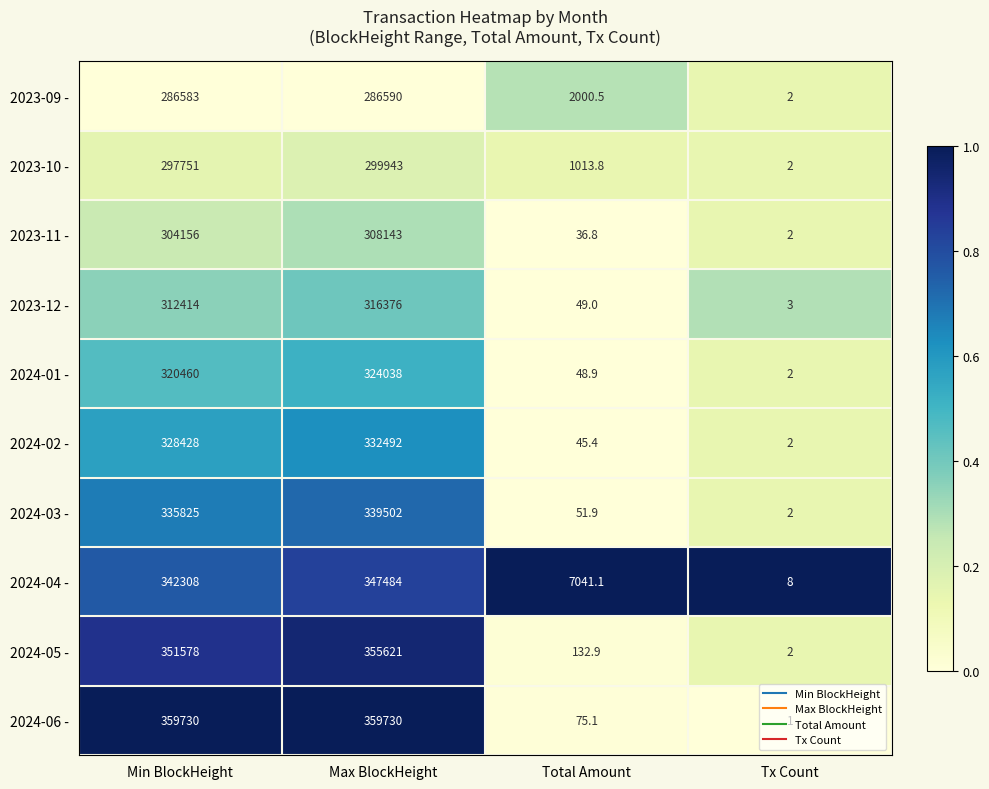

What is the maximum value shown in the chart?

359730.0